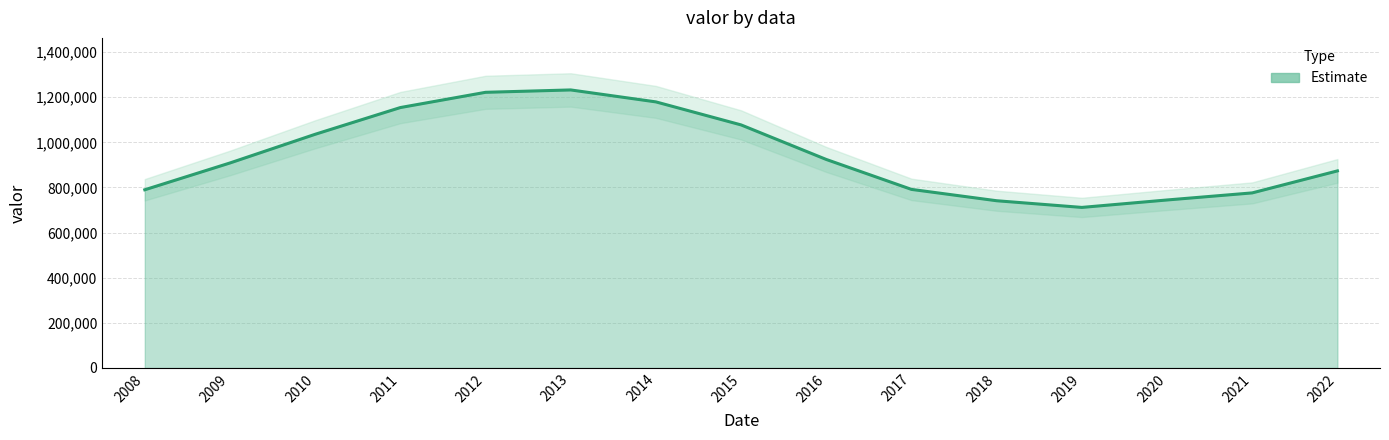

At which category does the chart reach its minimum across all series?

2019